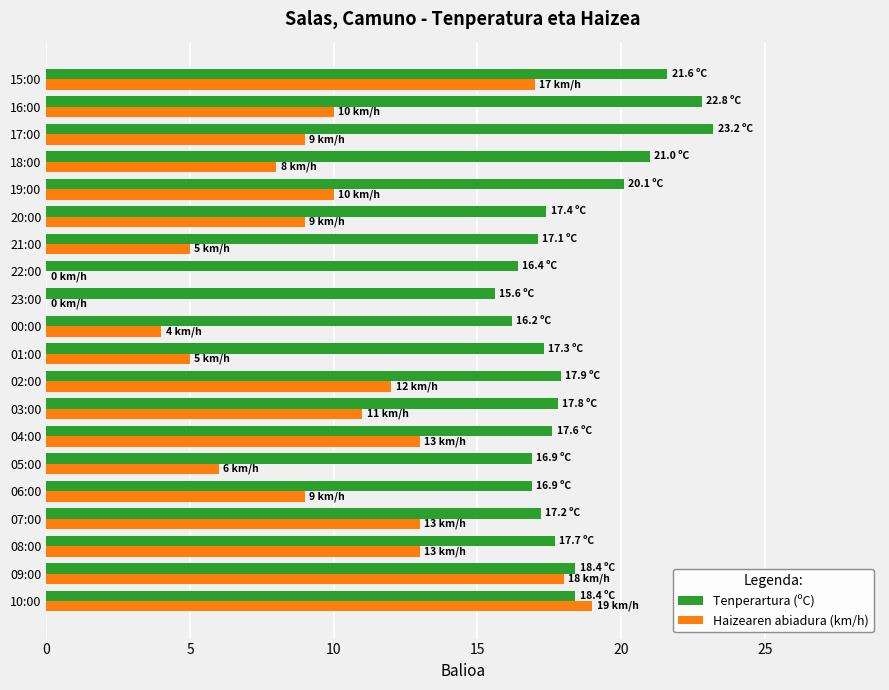

Which series has the largest total across all categories?

Tenperartura (ºC)